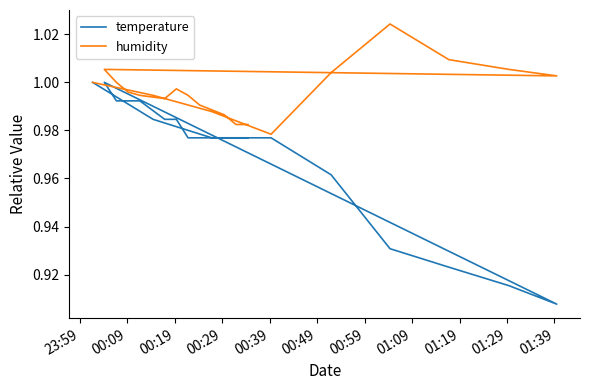

What is the difference between the maximum and minimum values in the temperature series?

0.1